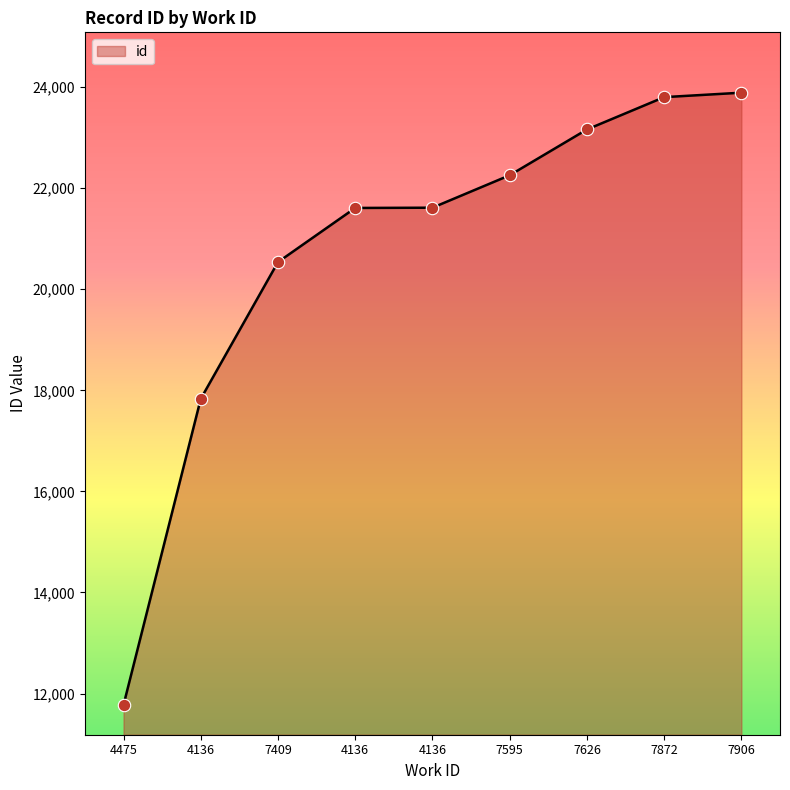

What is the ratio of the value at 7409 to the value at 4136?

1.0